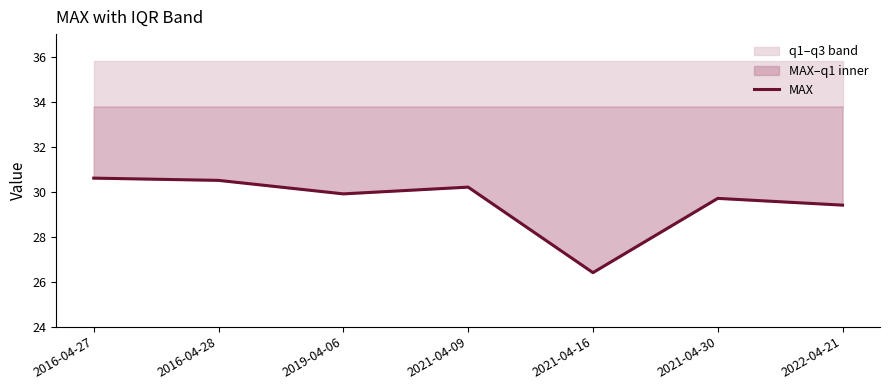

What is the change in value from 2016-04-27 to 2016-04-28?

-0.1